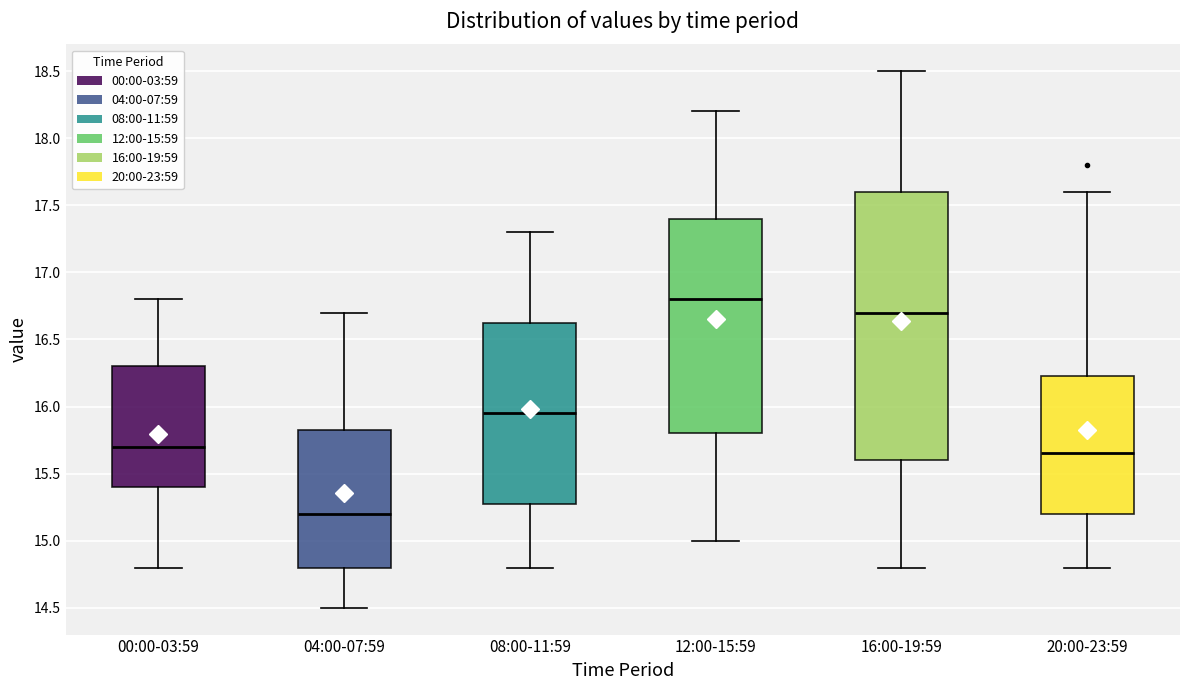

Reading left to right, read every box against the y-axis: the position of its median line, the range the box covers, and the ends of its whiskers. The values are not printed on the chart, so give them approximately, as read against the axis.

00:00-03:59: median 15.70, box 15.40 to 16.30, whiskers 14.80 to 16.80
04:00-07:59: median 15.20, box 14.80 to 15.85, whiskers 14.50 to 16.70
08:00-11:59: median 15.95, box 15.30 to 16.65, whiskers 14.80 to 17.30
12:00-15:59: median 16.80, box 15.80 to 17.40, whiskers 15.00 to 18.20
16:00-19:59: median 16.70, box 15.60 to 17.60, whiskers 14.80 to 18.50
20:00-23:59: median 15.65, box 15.20 to 16.25, whiskers 14.80 to 17.60